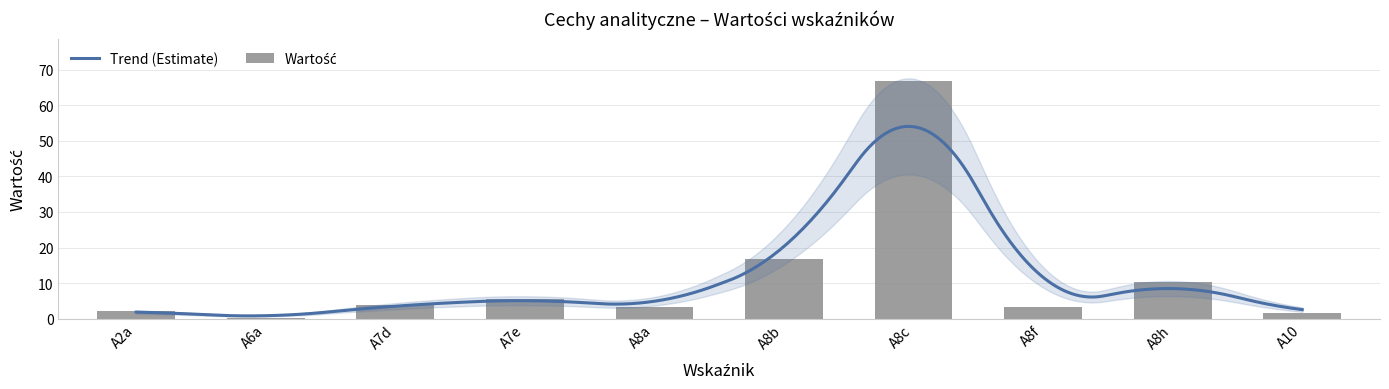

How many categories are shown in the chart?

10